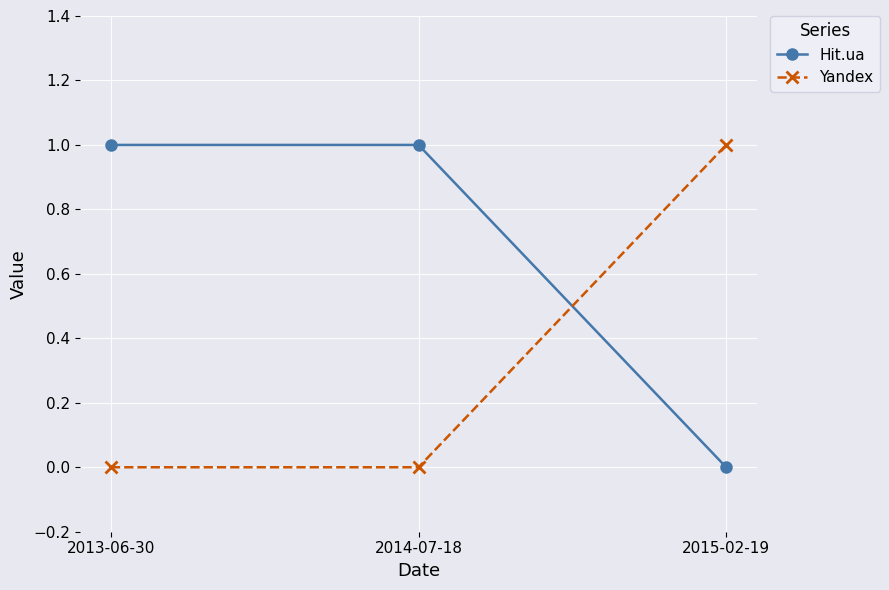

What position from the right is 2014-07-18?

2